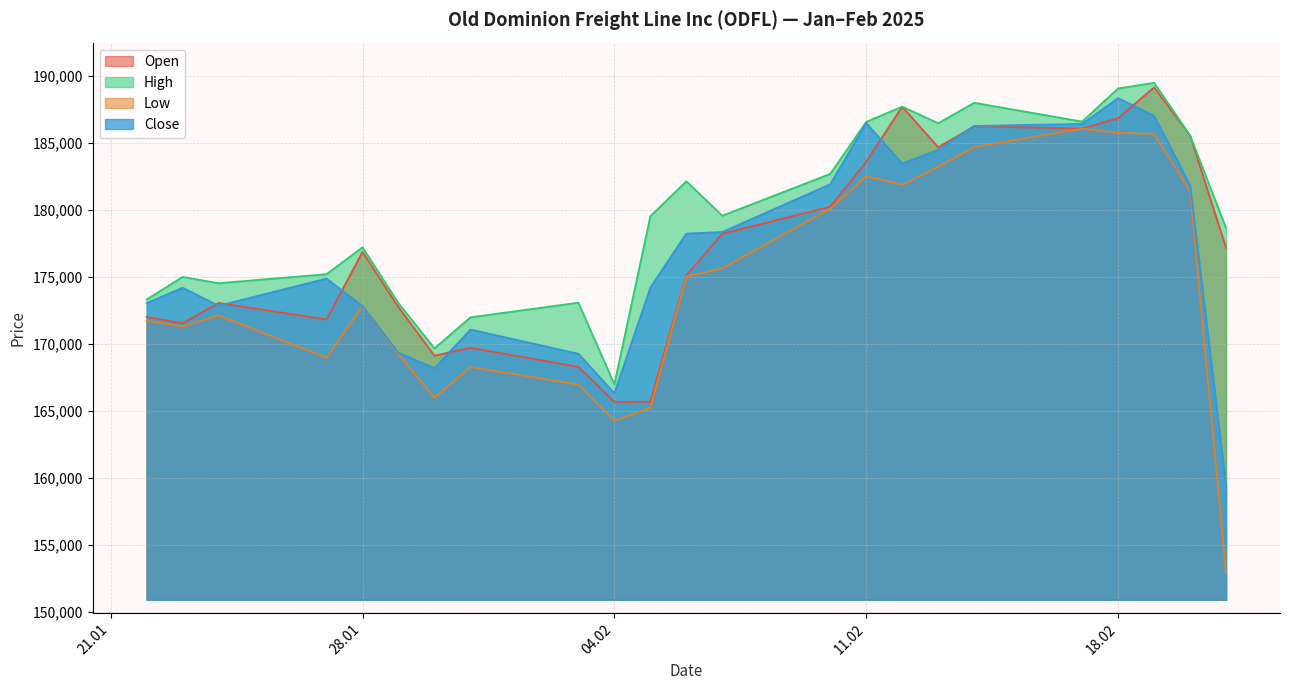

At which category does Low reach its first local peak?

24.01.2025